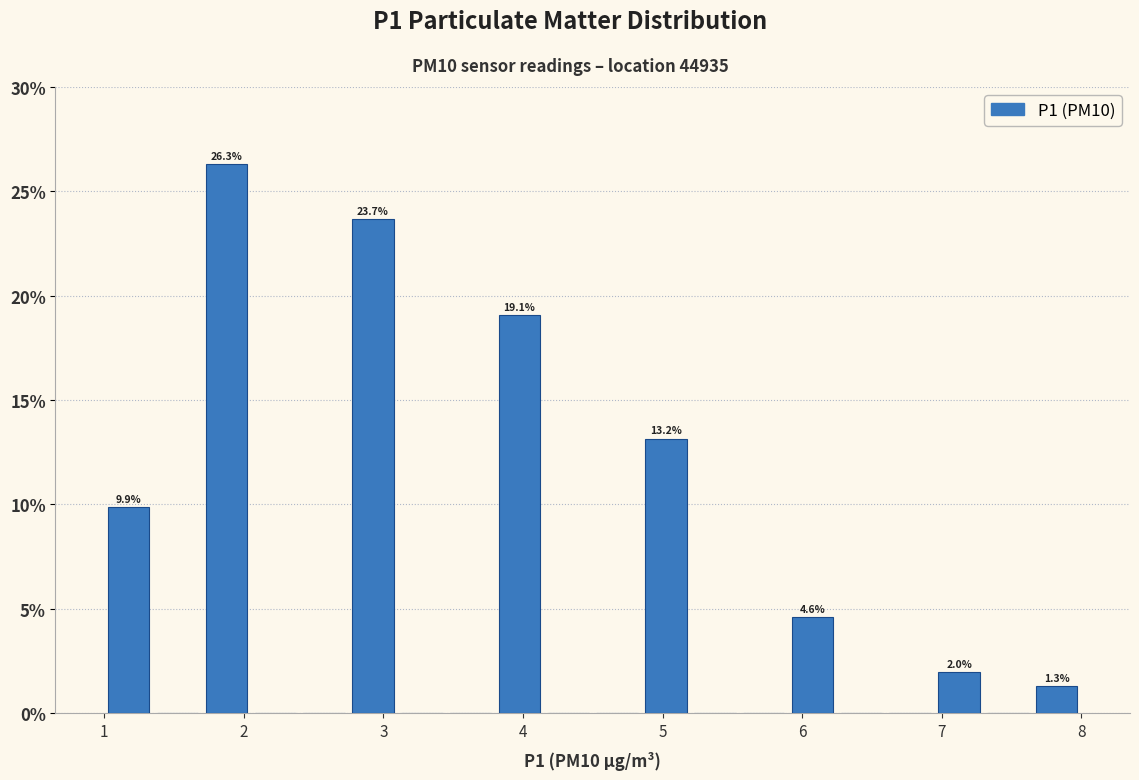

Around what value on the x-axis is the tallest bar? Give the approximate position of its centre, as read against the axis.

1.9